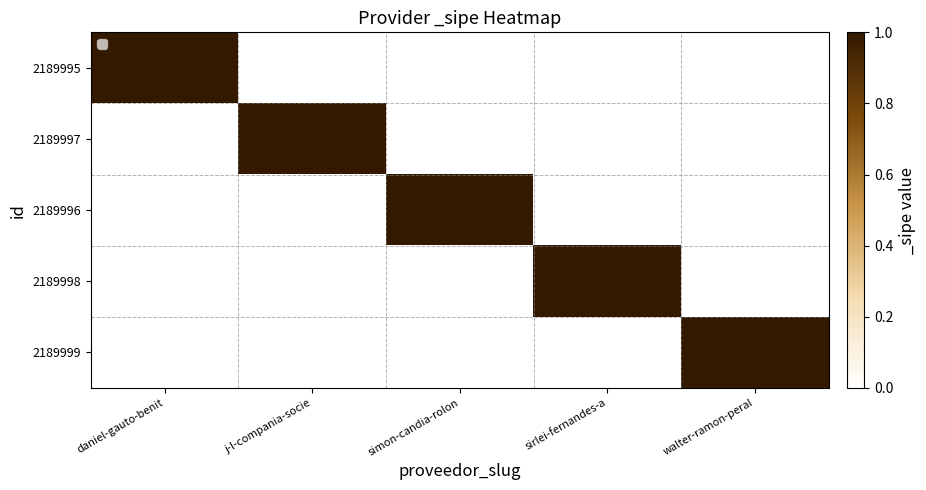

Reading left to right, transcribe all the data shown in this chart.

2189995: daniel-gauto-benit=1	j-l-compania-socie=0	simon-candia-rolon=0	sirlei-fernandes-a=0	walter-ramon-peral=0
2189997: daniel-gauto-benit=0	j-l-compania-socie=1	simon-candia-rolon=0	sirlei-fernandes-a=0	walter-ramon-peral=0
2189996: daniel-gauto-benit=0	j-l-compania-socie=0	simon-candia-rolon=1	sirlei-fernandes-a=0	walter-ramon-peral=0
2189998: daniel-gauto-benit=0	j-l-compania-socie=0	simon-candia-rolon=0	sirlei-fernandes-a=1	walter-ramon-peral=0
2189999: daniel-gauto-benit=0	j-l-compania-socie=0	simon-candia-rolon=0	sirlei-fernandes-a=0	walter-ramon-peral=1